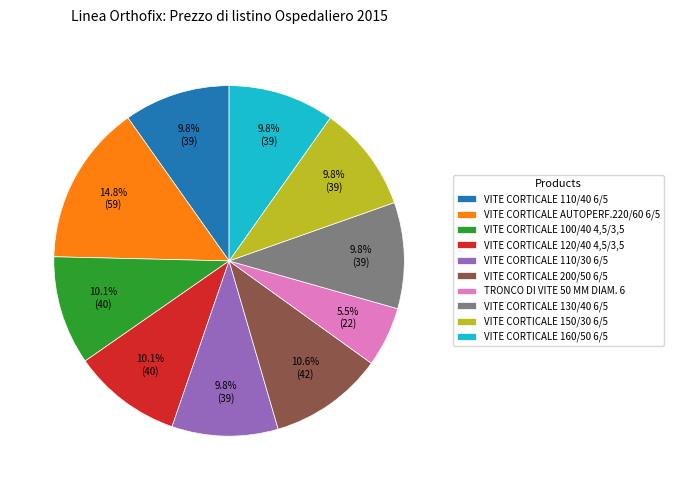

Is VITE CORTICALE 100/40 4,5/3,5 the majority of the pie?

No